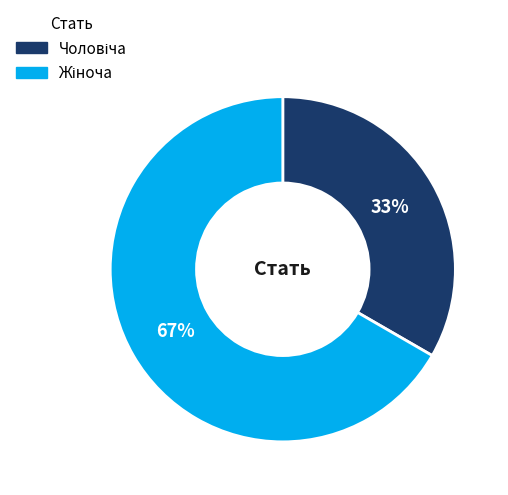

Does any single category account for the majority?

Yes